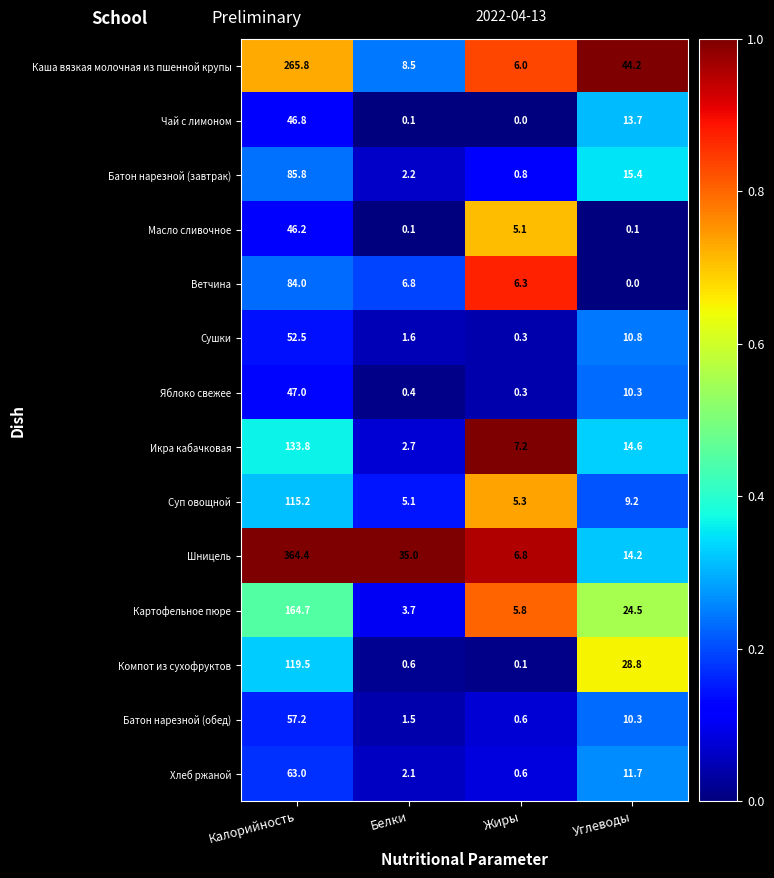

What is the difference between the maximum and second lowest values in the Суп овощной series?

109.9